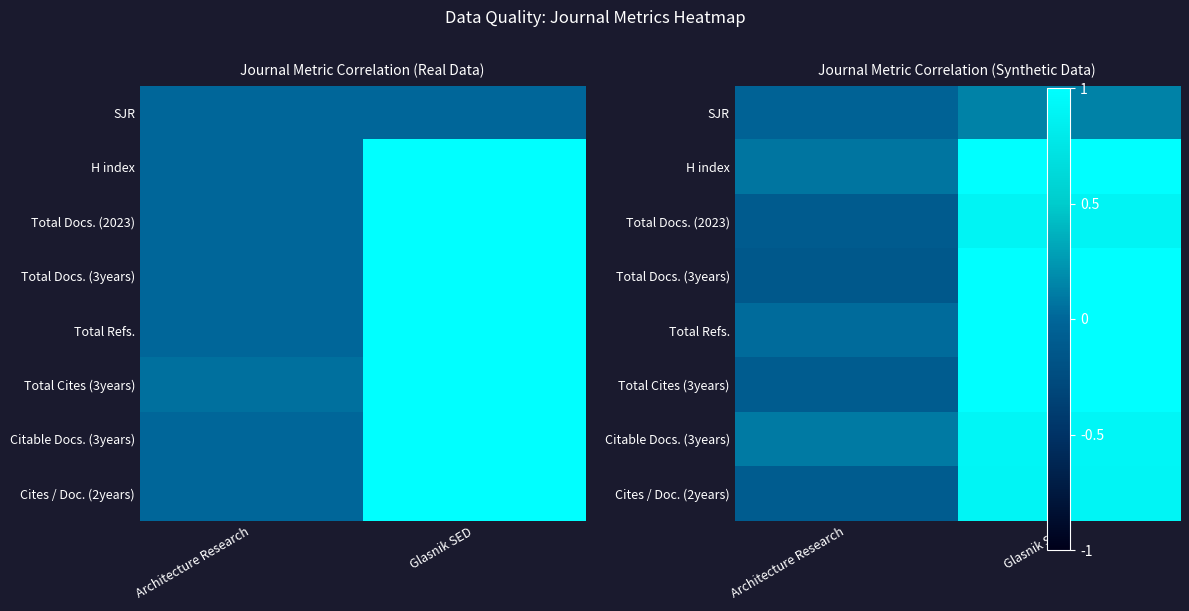

Which has a higher value, Architecture Research or Glasnik SED?

Glasnik SED